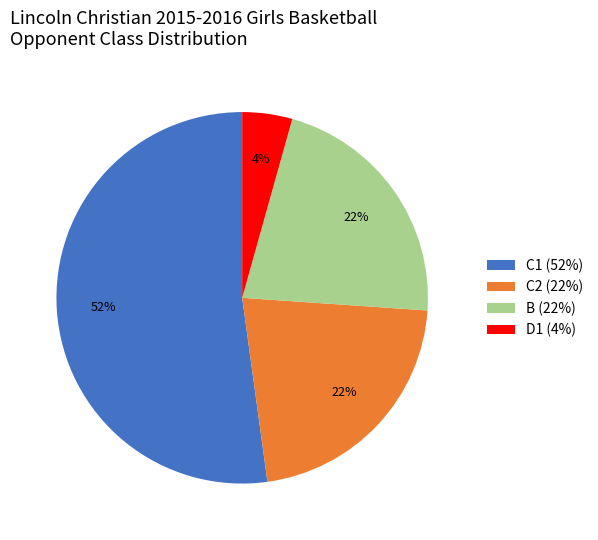

Which slice is the largest?

C1